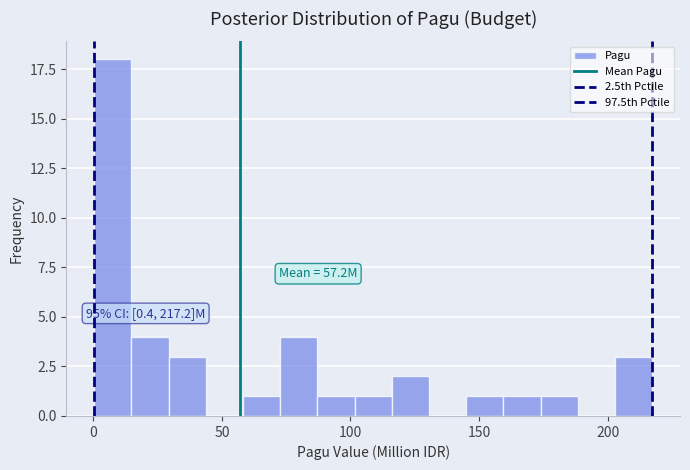

Around what value on the x-axis is the tallest bar? Give the approximate position of its centre, as read against the axis.

10